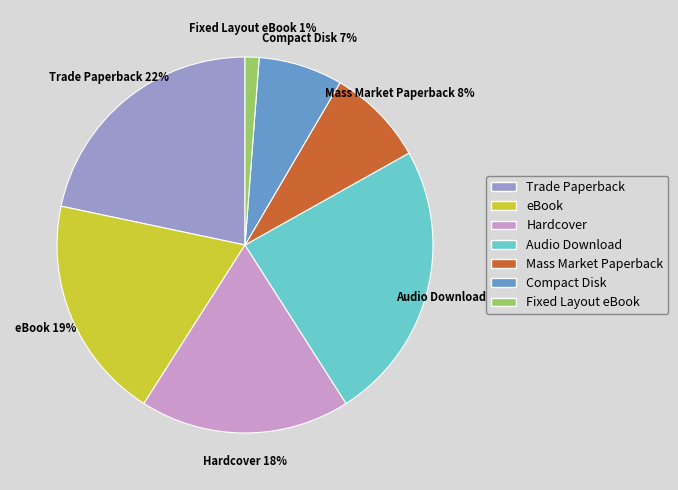

Does Mass Market Paperback account for over 50% of the chart?

No